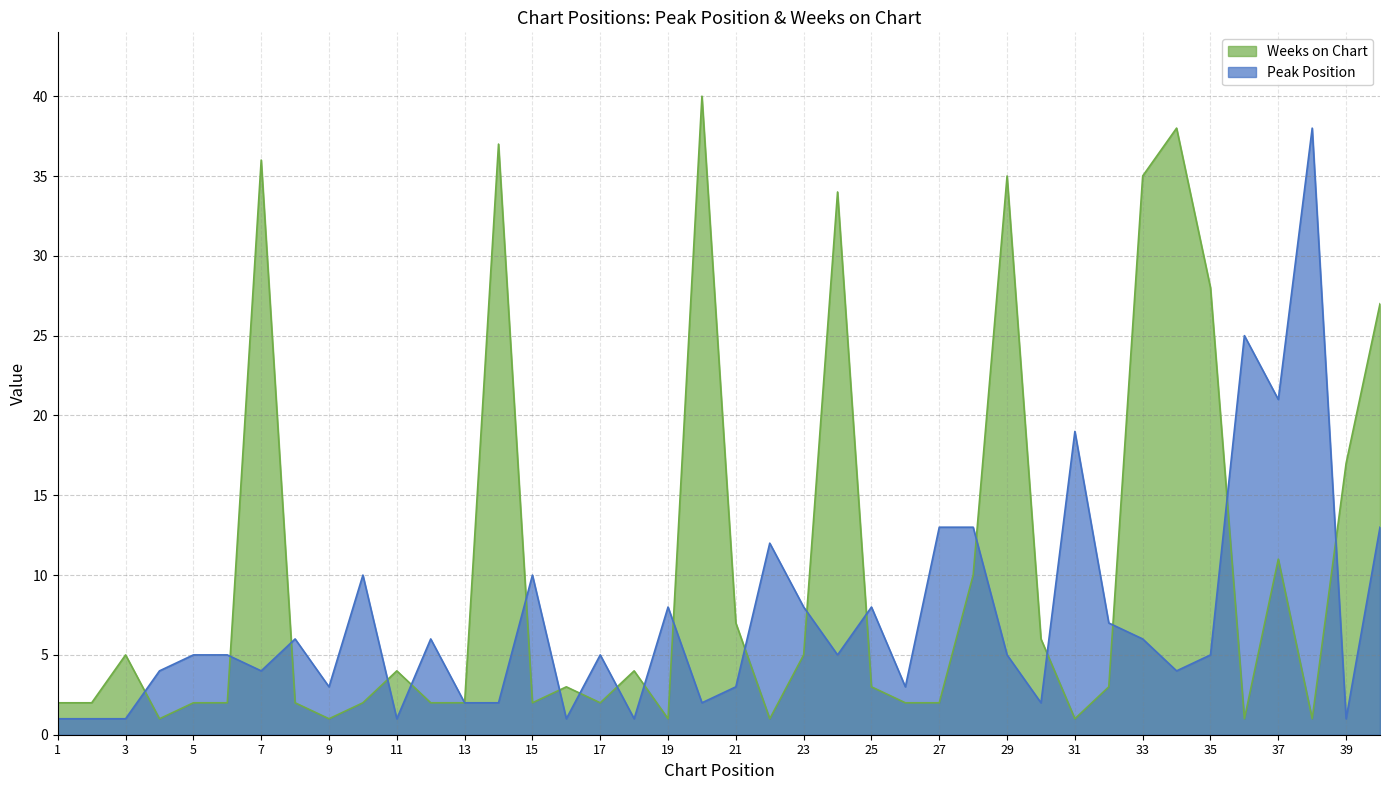

Between 23 and 27, which is larger?

27